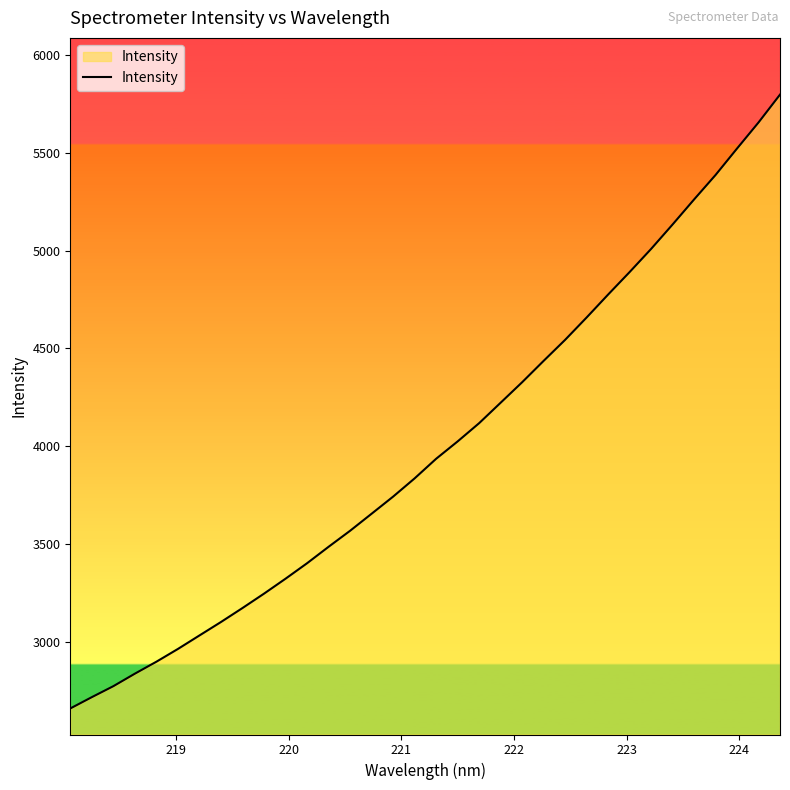

What is the smallest value displayed?

2660.4